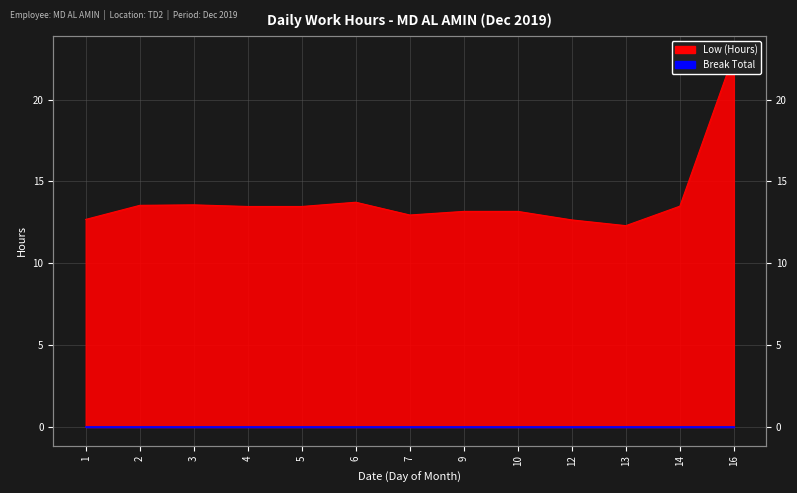

What is the greatest value displayed?

22.8